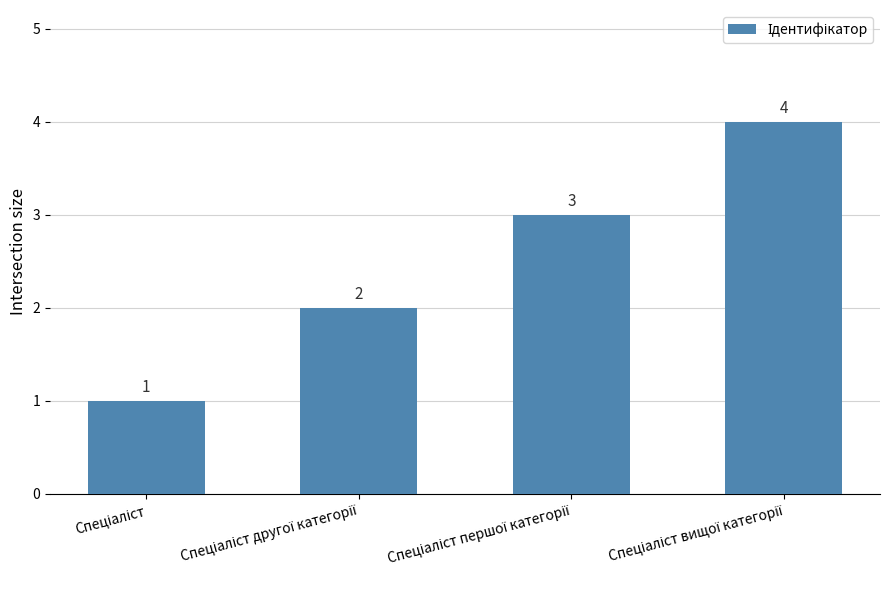

What is the difference between the maximum and minimum values?

3